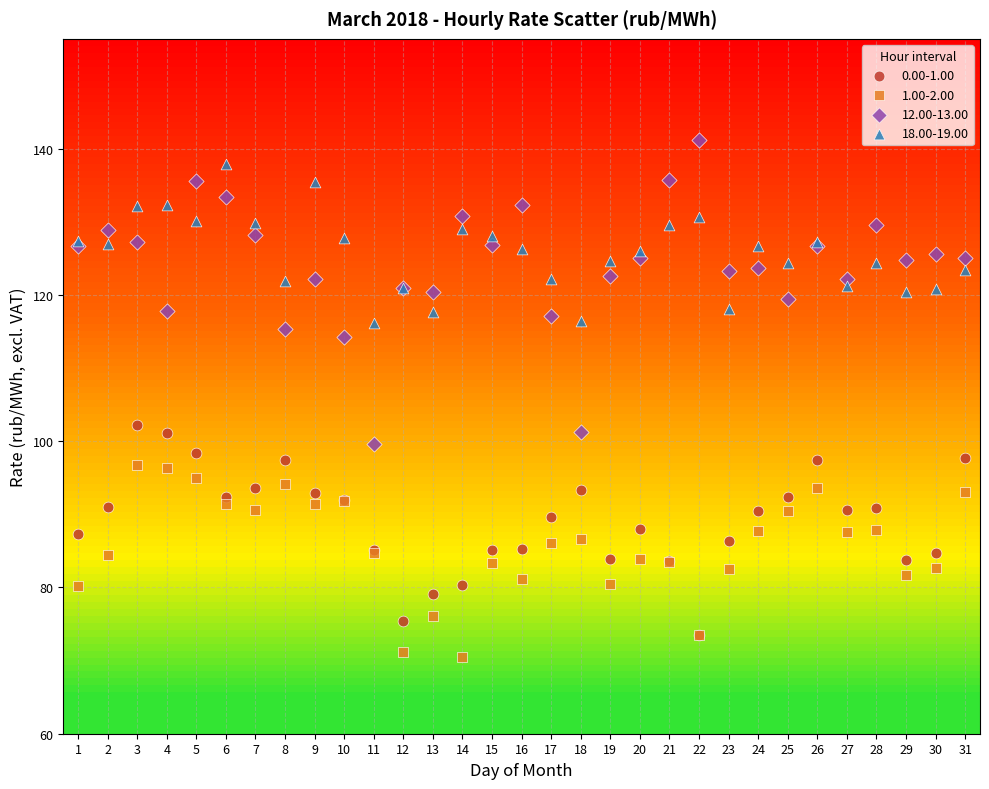

Across all series, what Y value is closest to 105?

102.2